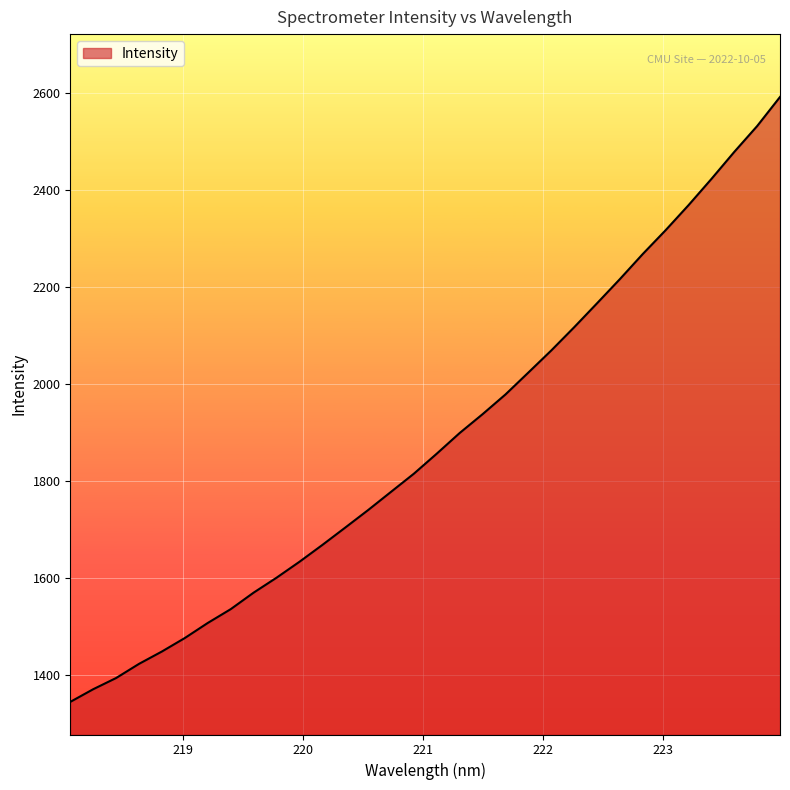

What is the smallest value displayed?

1344.6